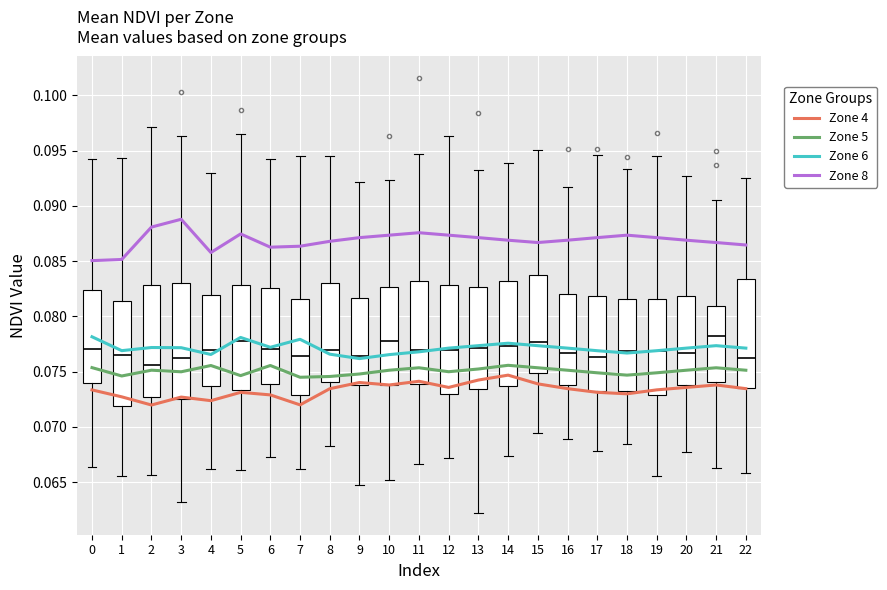

Which series has the largest total across all categories?

Zone 8